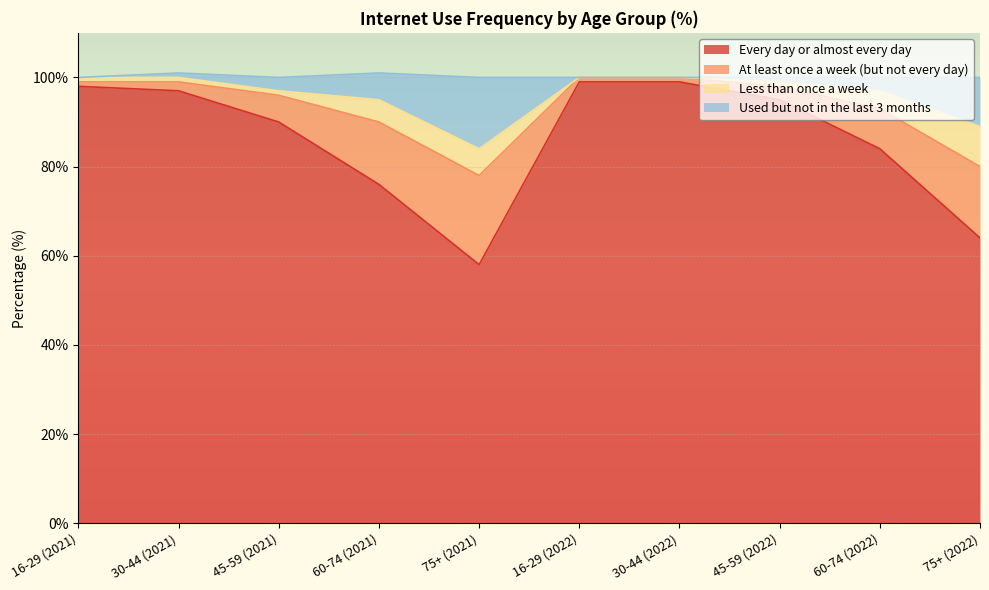

True or false: Every day or almost every day and Used but not in the last 3 months intersect in this chart.

False